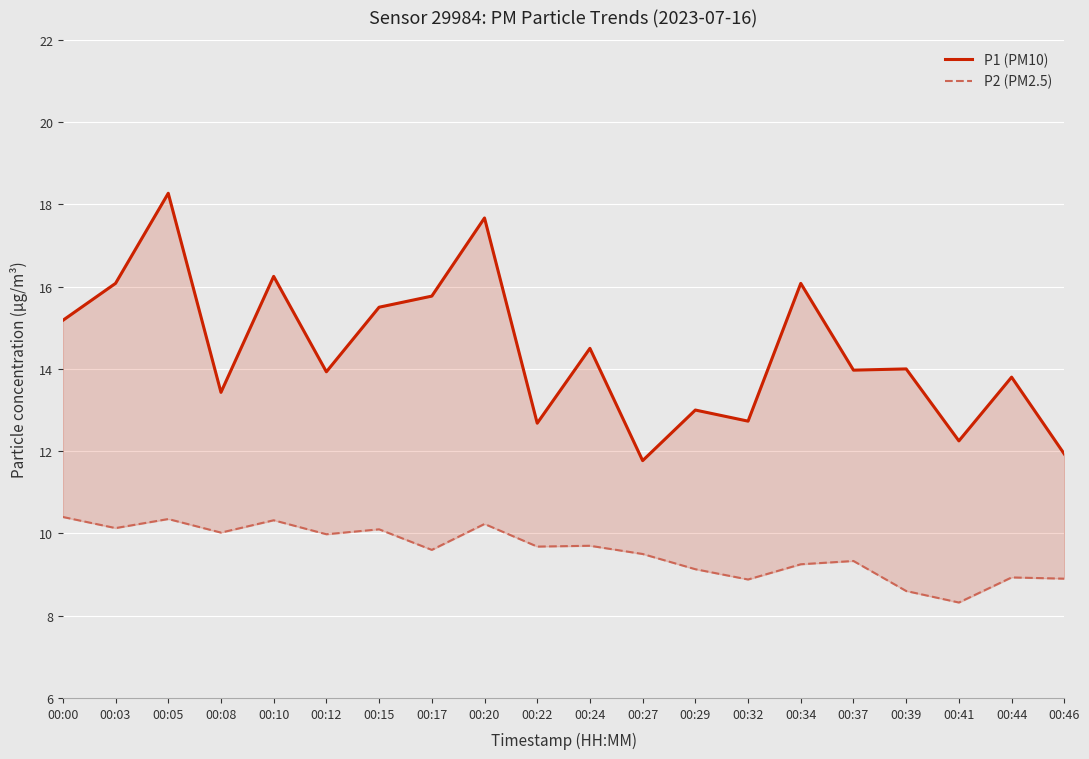

At 00:24, list the series in order from smallest to largest.

P2 (PM2.5), P1 (PM10)